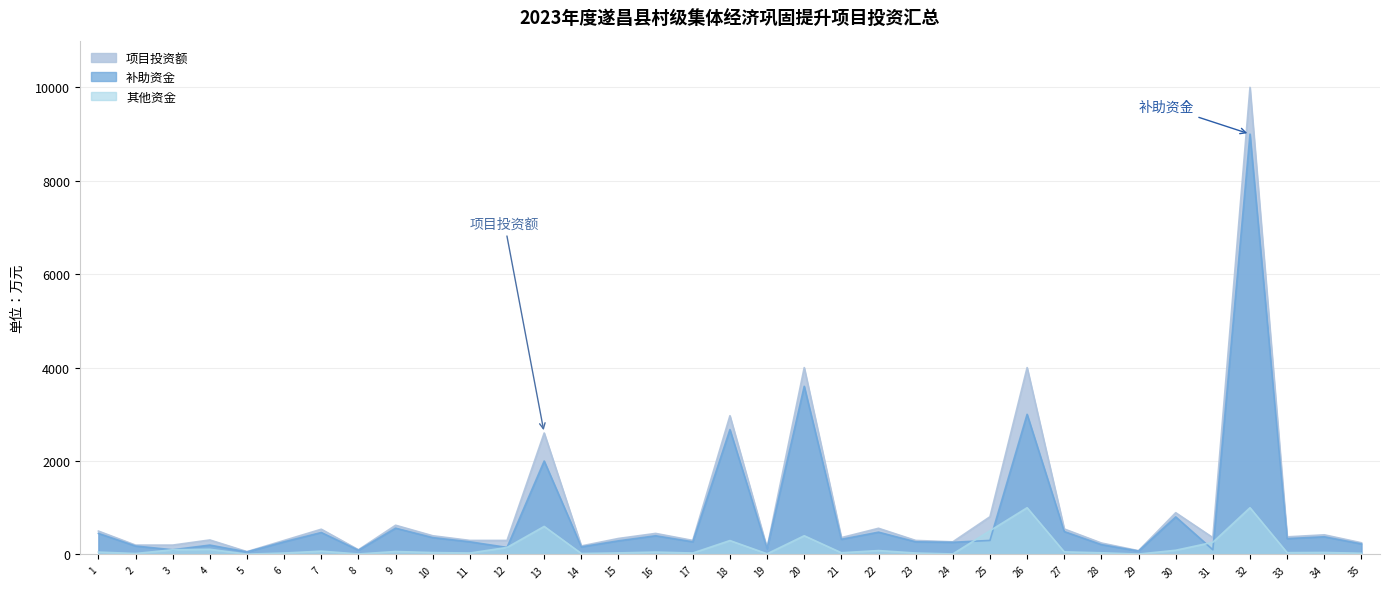

At 16, list the series in order from largest to smallest.

项目投资额, 补助资金, 其他资金